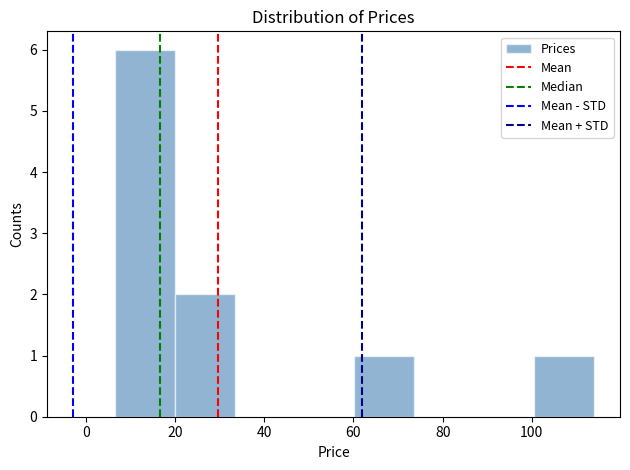

Reading left to right, transcribe this chart: for each bar, give the range it covers on the x-axis and its height. Neither the bar edges nor the heights are printed on the chart, so give them approximately, as read against the axes.

6 to 20: 6
20 to 34: 2
34 to 46: 0
46 to 60: 0
60 to 74: 1
74 to 88: 0
88 to 100: 0
100 to 114: 1